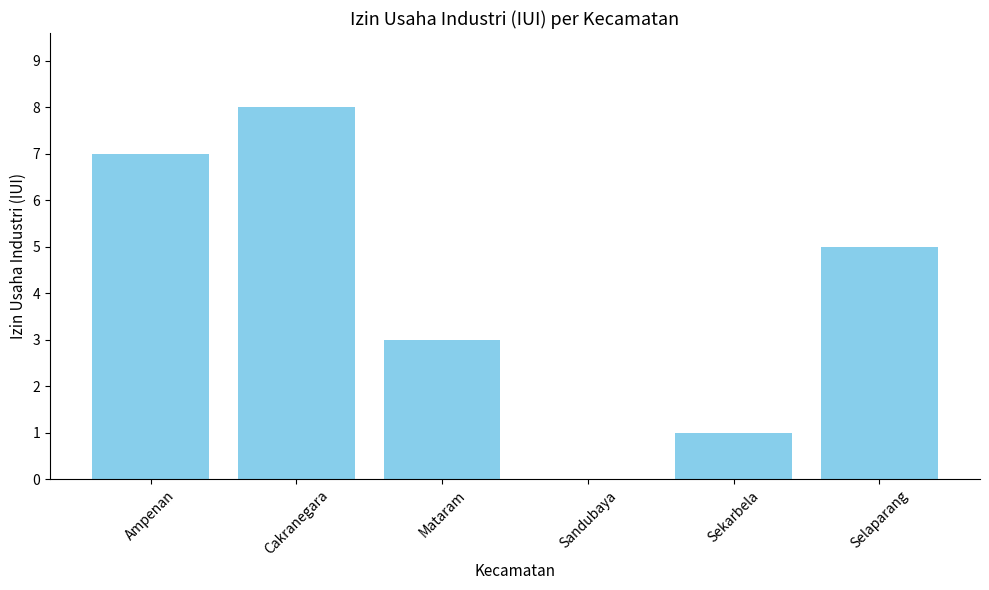

How many categories are shown in the chart?

6